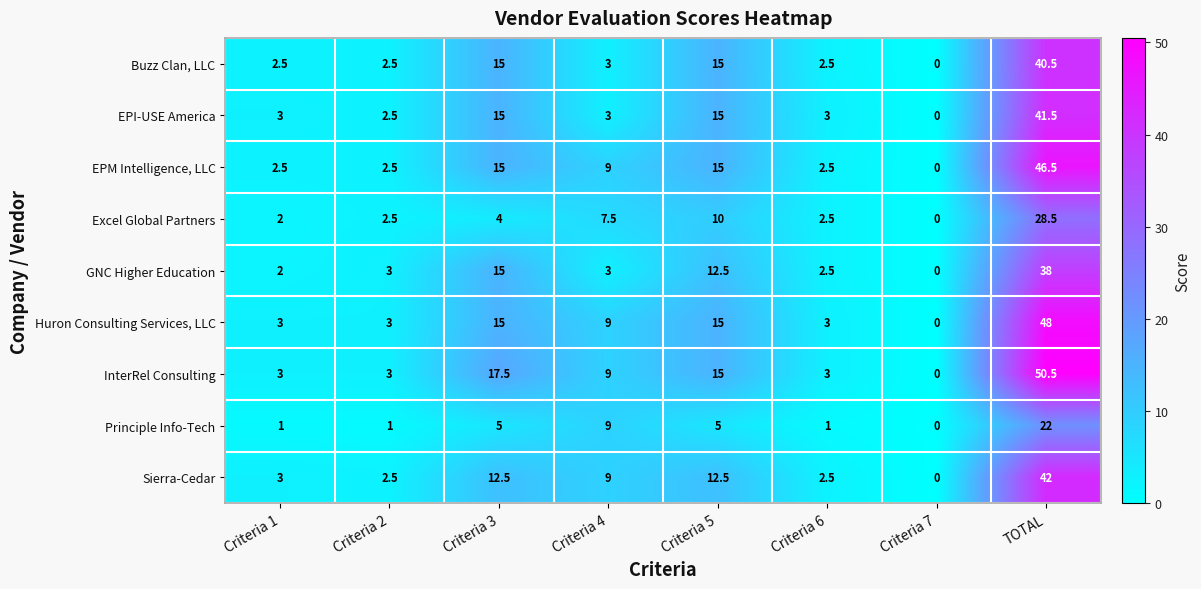

The InterRel Consulting series shows 50.5 at TOTAL. True or false?

True